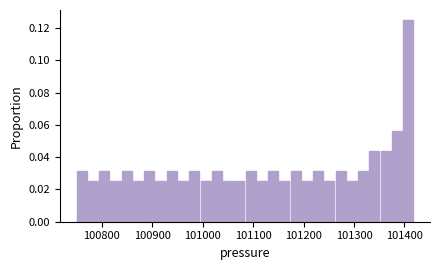

Read against the x-axis, roughly where is the centre of the tallest bar?

101410